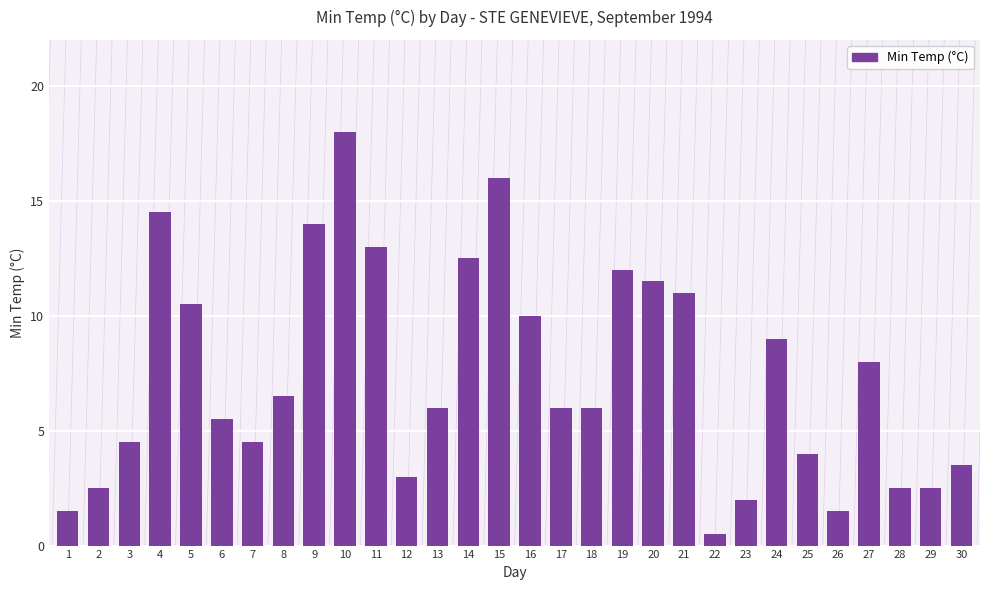

True or false: the data shows 4.0 at 25.

True